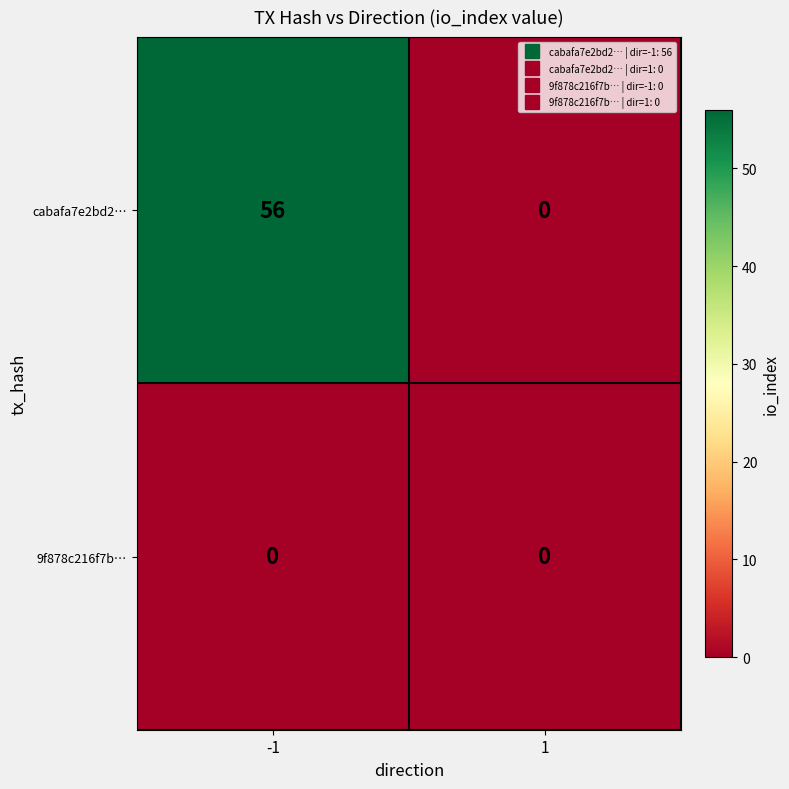

Reading left to right, list all the values displayed in this chart.

cabafa7e2bd2…: -1=56	1=0
9f878c216f7b…: -1=0	1=0